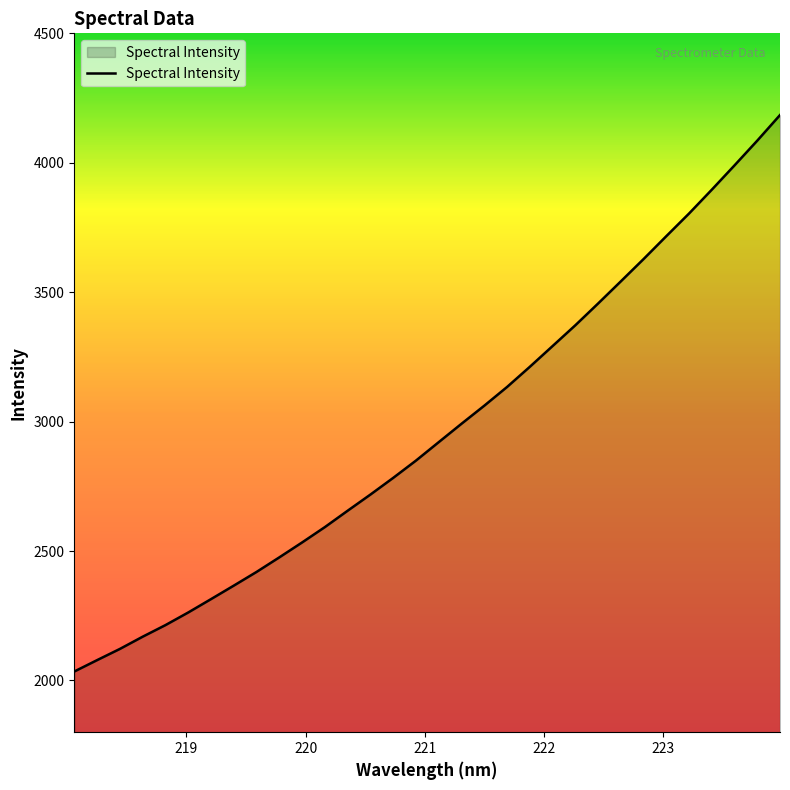

What is the smallest value displayed?

2034.4